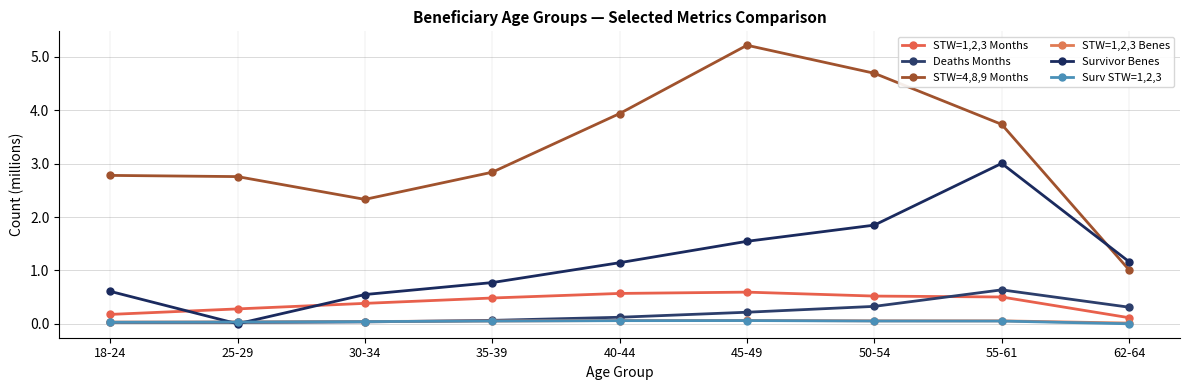

How many series are shown in this chart?

6